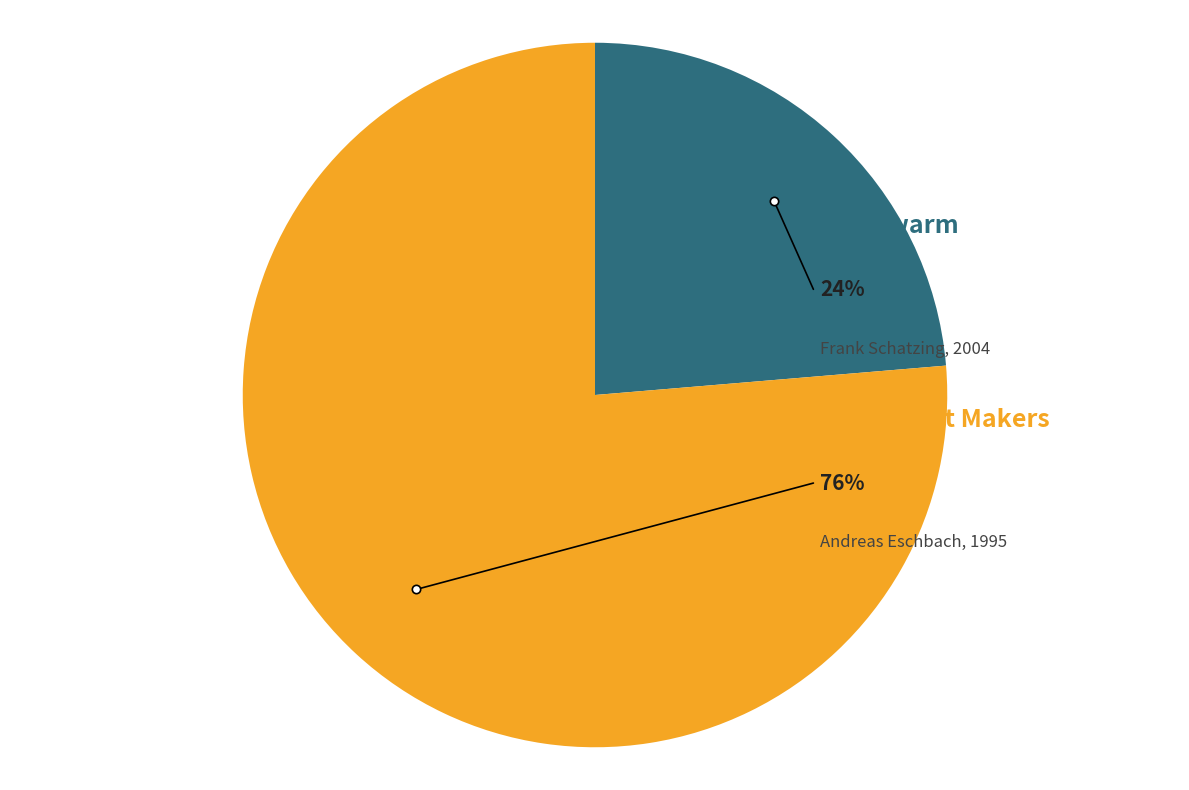

How many segments does this pie chart have?

2